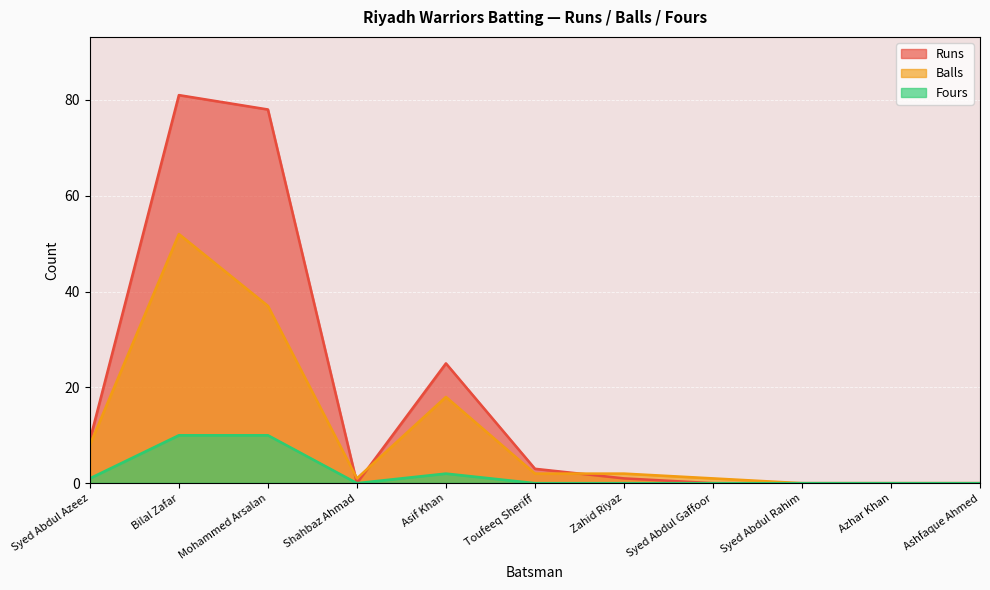

What is the value of the Runs point at the 6th from the left?

3